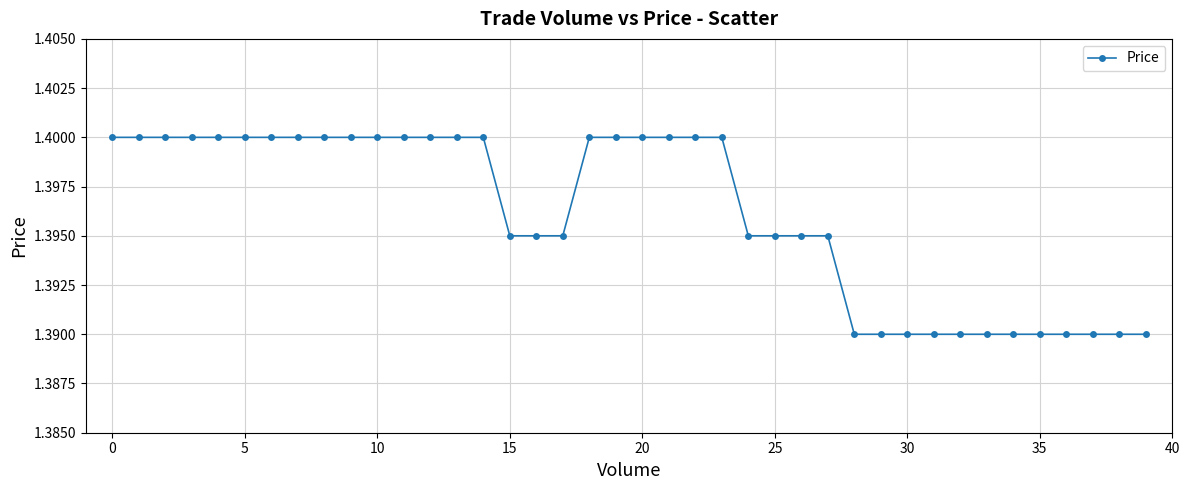

Count the values in the range 1 to 2.

40